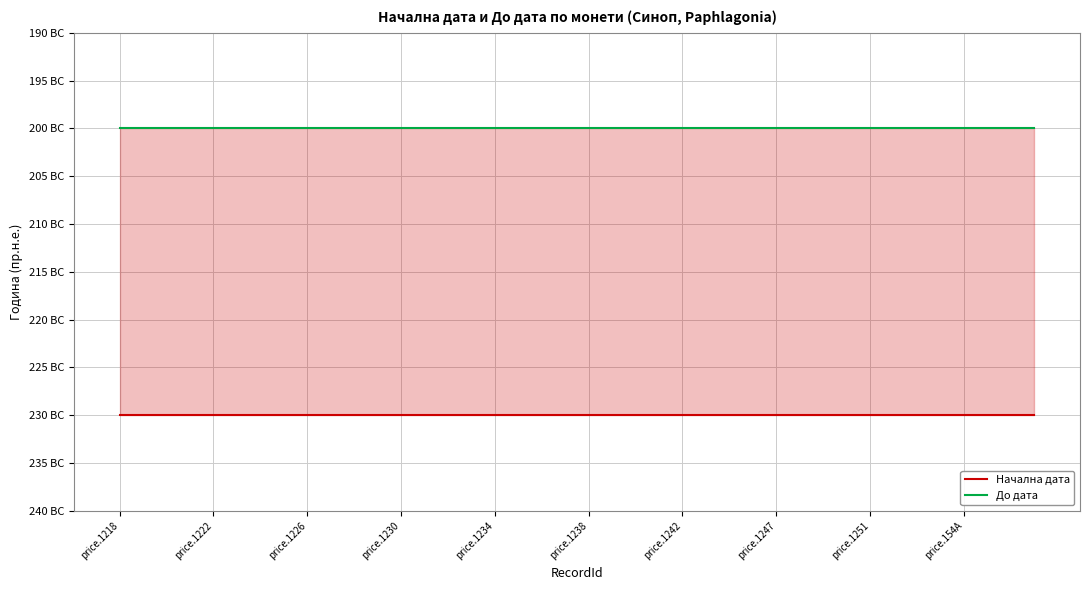

What is the average value of the До дата series?

-200